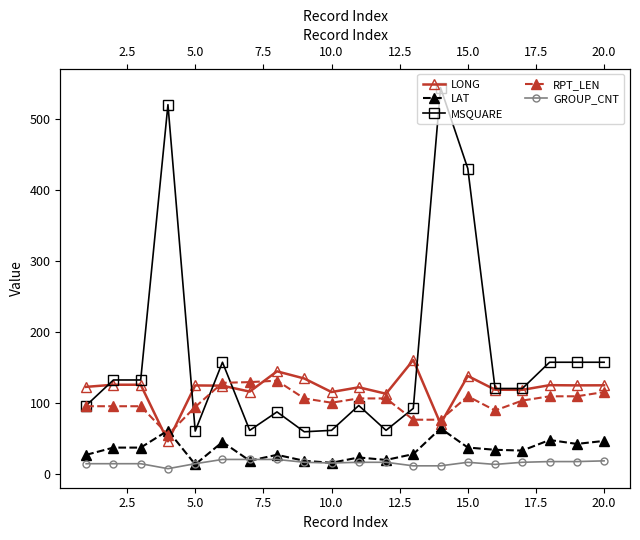

How many data points does each series have?

20